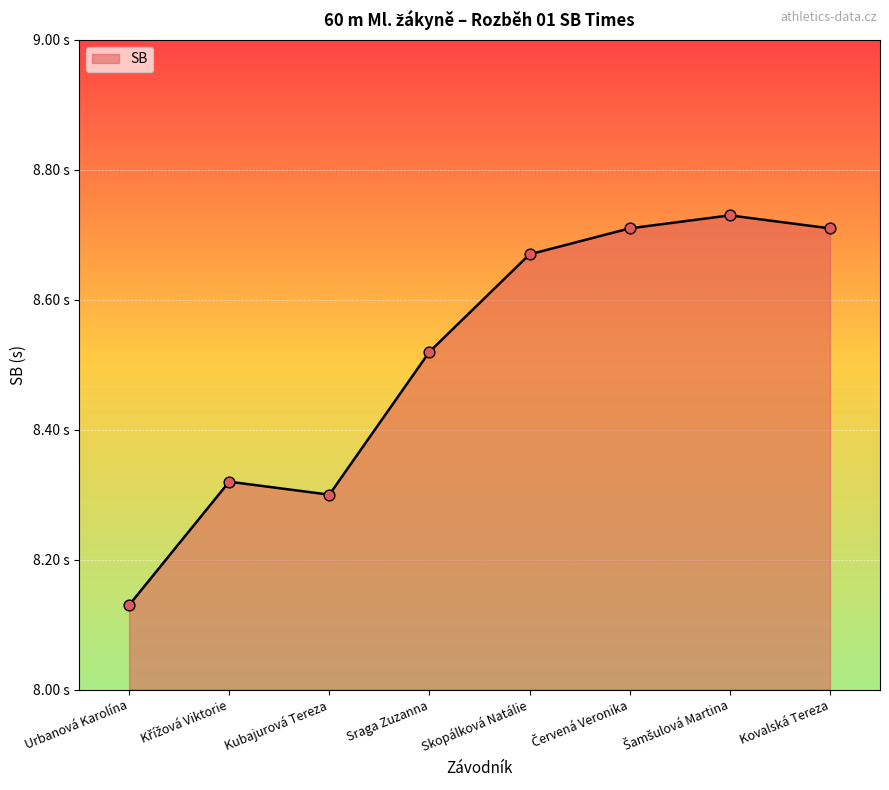

What is the change in value from Urbanová Karolína to Skopálková Natálie?

+0.5